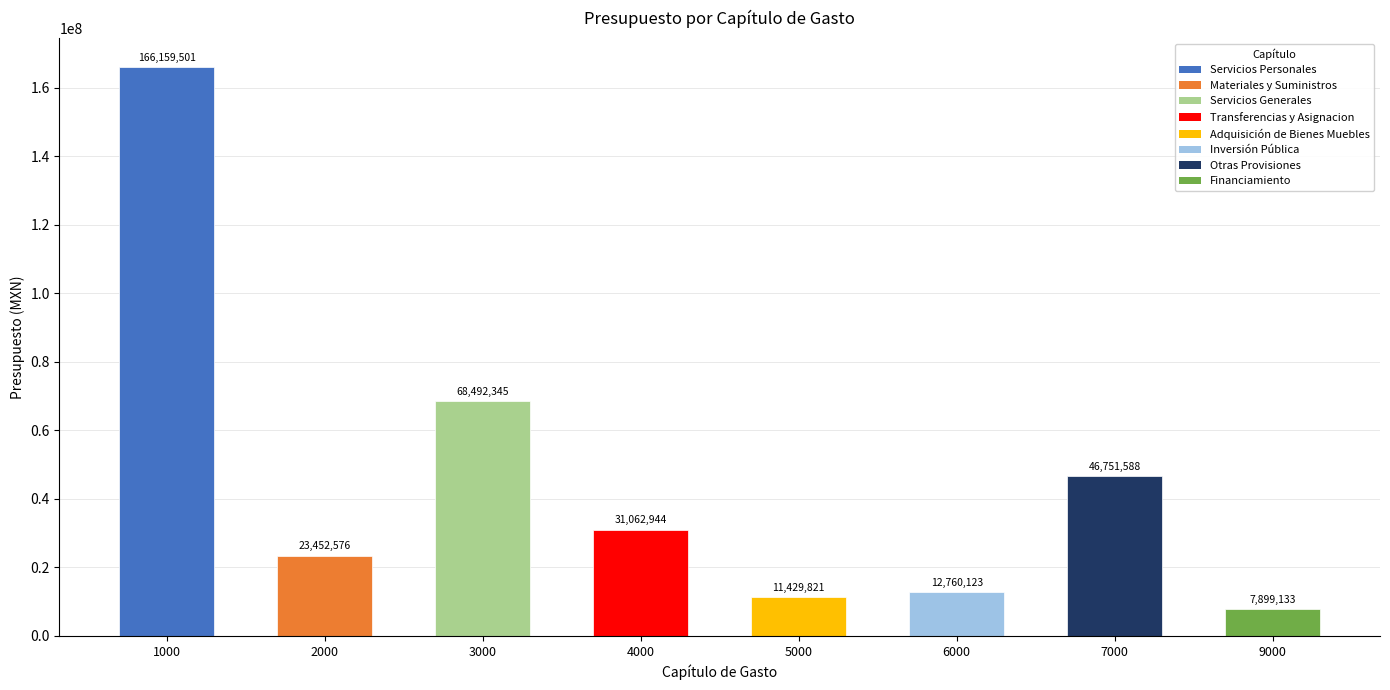

Rank the categories by value from lowest to highest.

9000, 5000, 6000, 2000, 4000, 7000, 3000, 1000